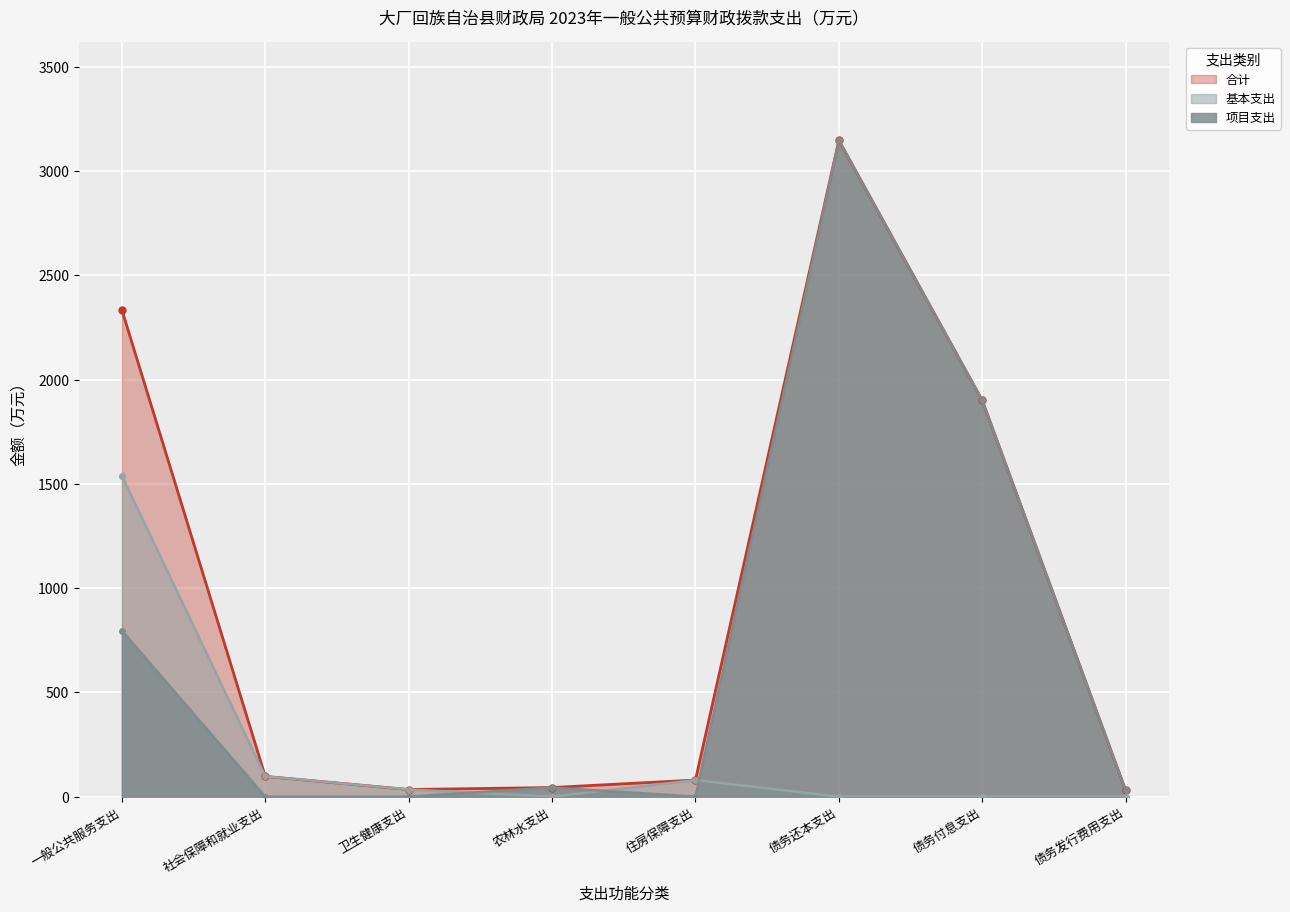

True or false: 合计 has a value of 2334.5 at 一般公共服务支出.

True